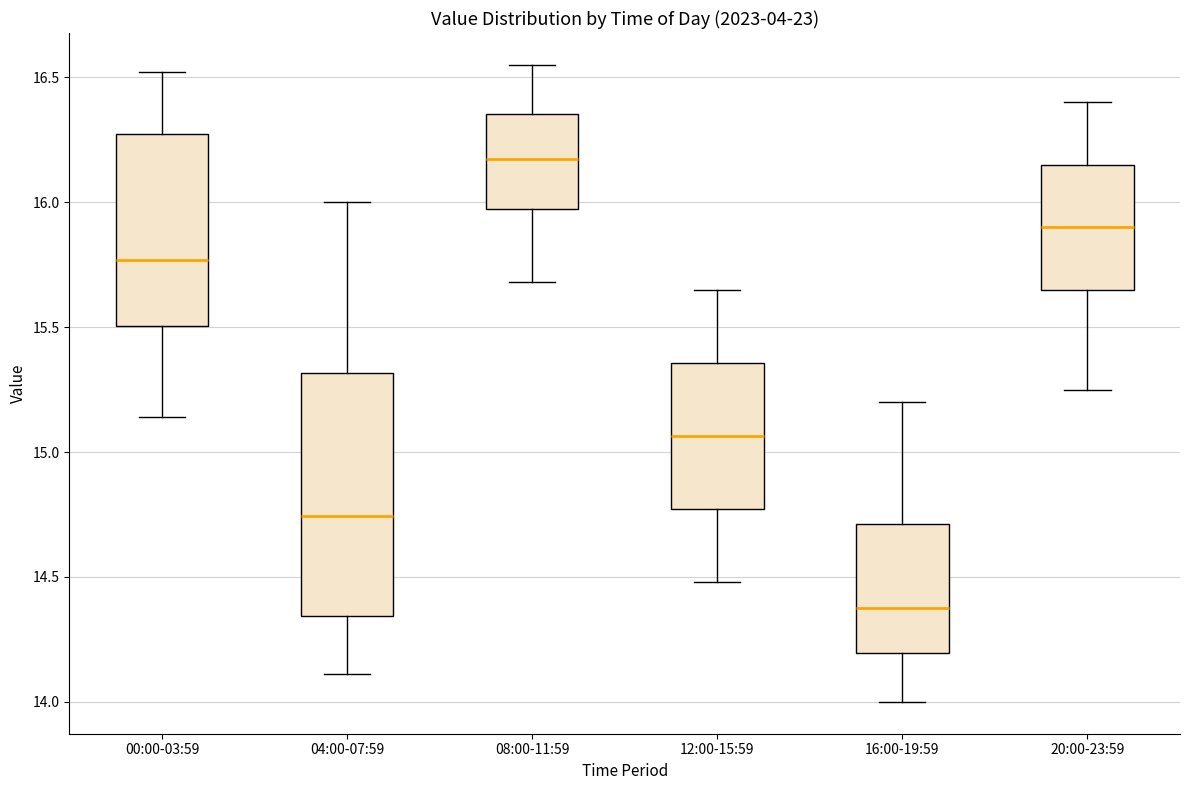

Reading left to right, transcribe this box plot: for each box, give where its median line is, the range the box spans, and where its two whiskers end, as read against the y-axis. The values are not printed on the chart, so give them approximately, as read against the axis.

00:00-03:59: median 15.75, box 15.50 to 16.25, whiskers 15.15 to 16.50
04:00-07:59: median 14.75, box 14.35 to 15.30, whiskers 14.10 to 16.00
08:00-11:59: median 16.20, box 15.95 to 16.35, whiskers 15.70 to 16.55
12:00-15:59: median 15.05, box 14.75 to 15.35, whiskers 14.50 to 15.65
16:00-19:59: median 14.40, box 14.20 to 14.70, whiskers 14.00 to 15.20
20:00-23:59: median 15.90, box 15.65 to 16.15, whiskers 15.25 to 16.40